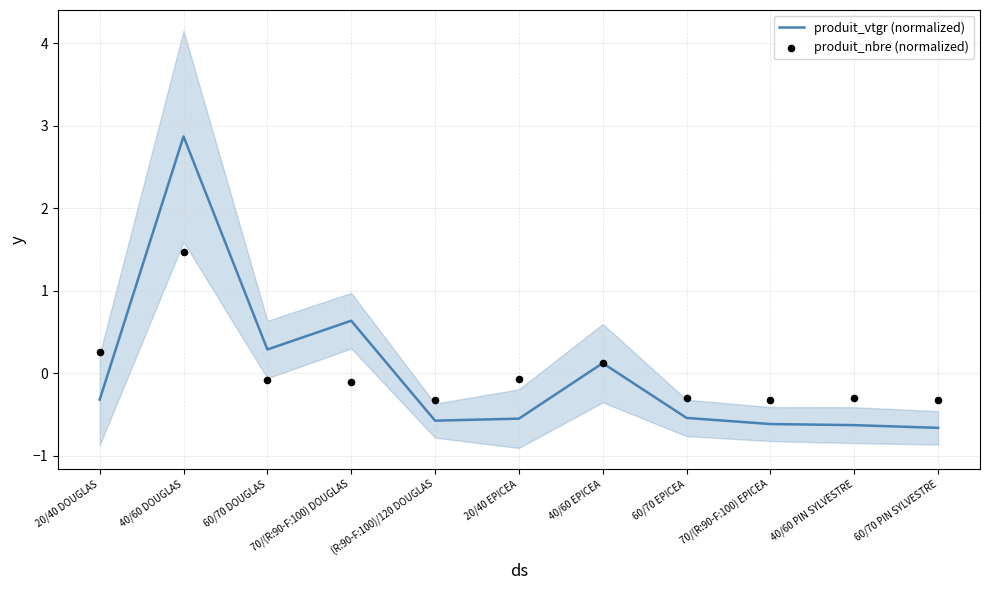

What are all the series names shown in the legend?

produit_vtgr (normalized), produit_nbre (normalized)